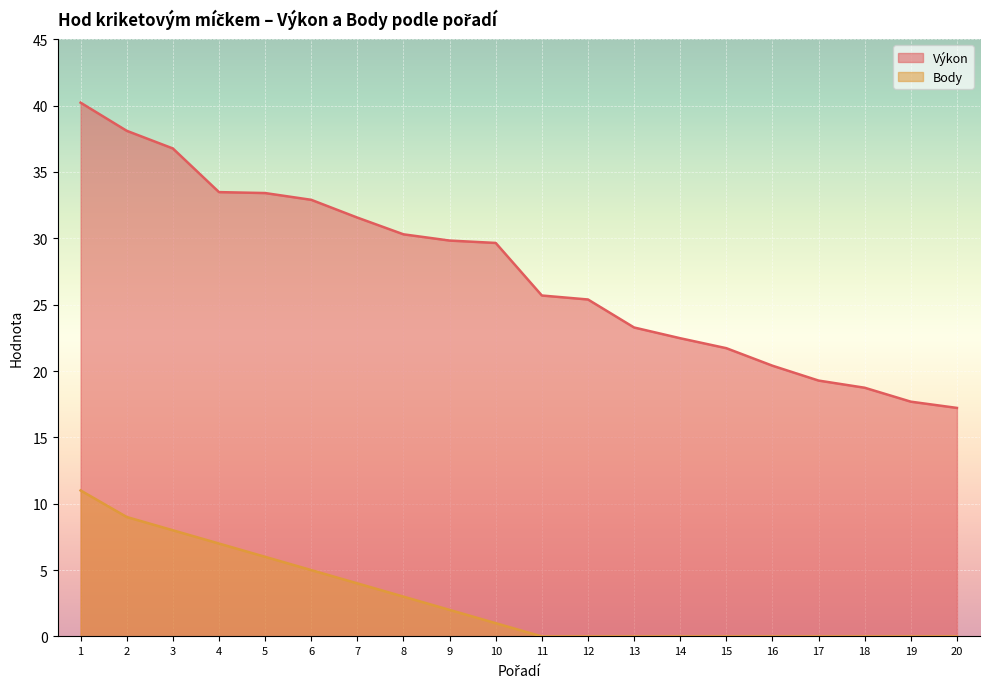

List the series in order of their peak value, highest first.

Výkon, Body